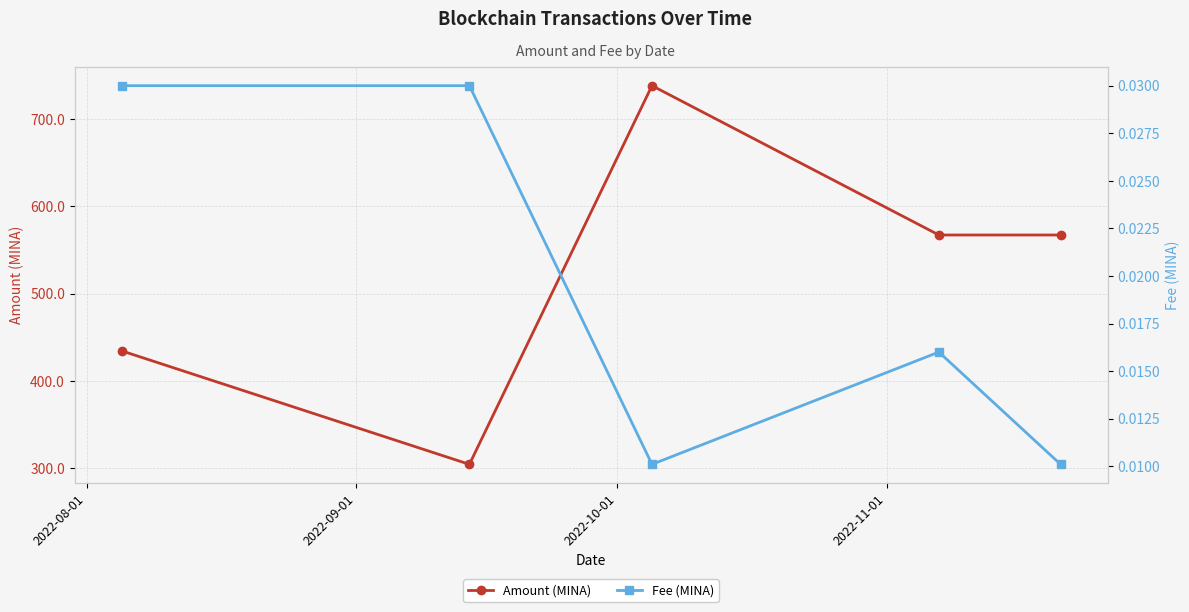

True or false: Amount (MINA) and Fee (MINA) cross at least once.

False